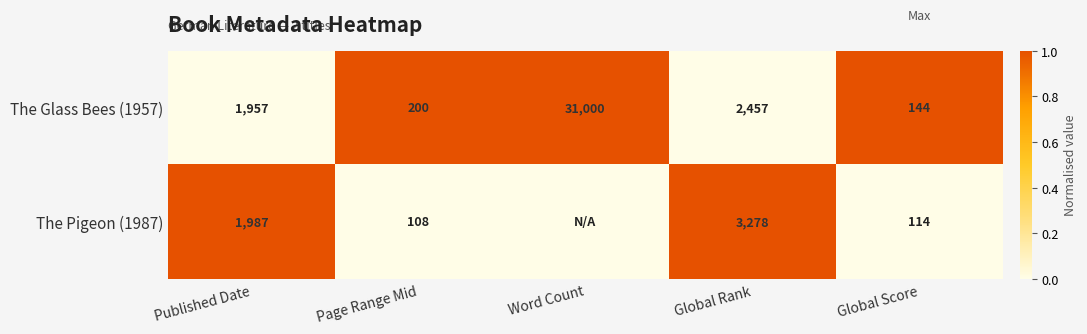

What is the difference between the The Glass Bees (1957) values at Global Score and Global Rank?

2313